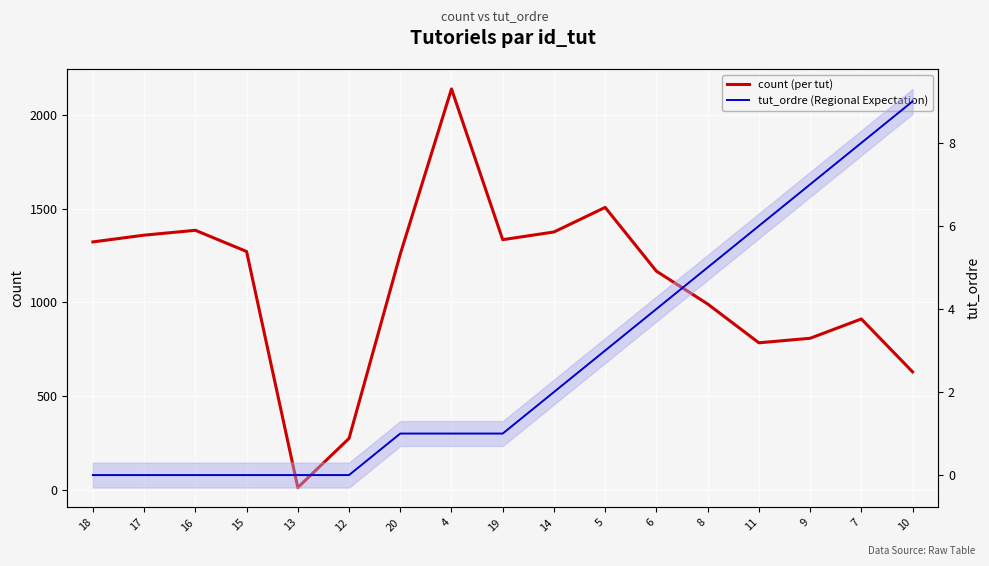

How many lines are shown in the chart?

2